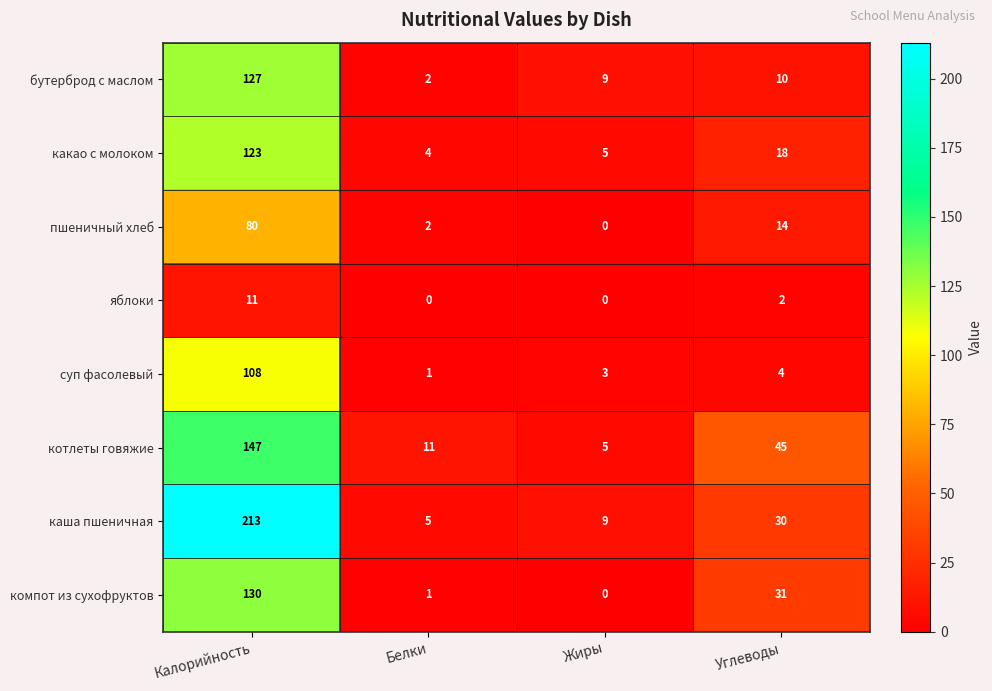

What is the sum of the каша пшеничная values at Белки and Жиры?

14